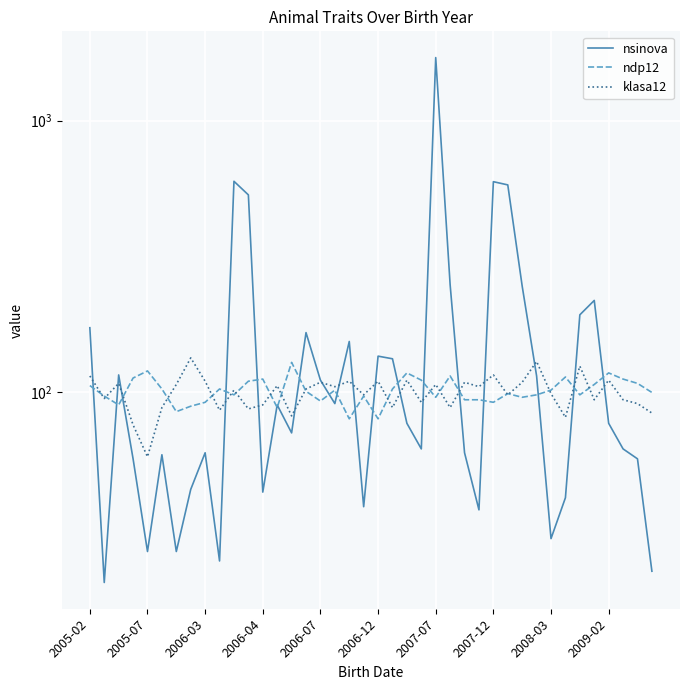

What is the difference between the highest and lowest values at 2009-02?

41